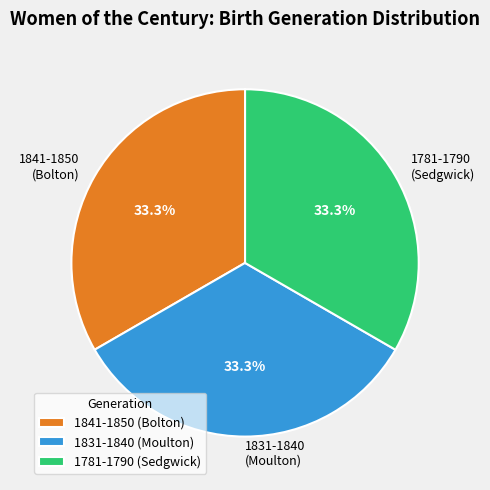

To the nearest percent, what portion does 1841-1850 (Bolton) represent?

33%